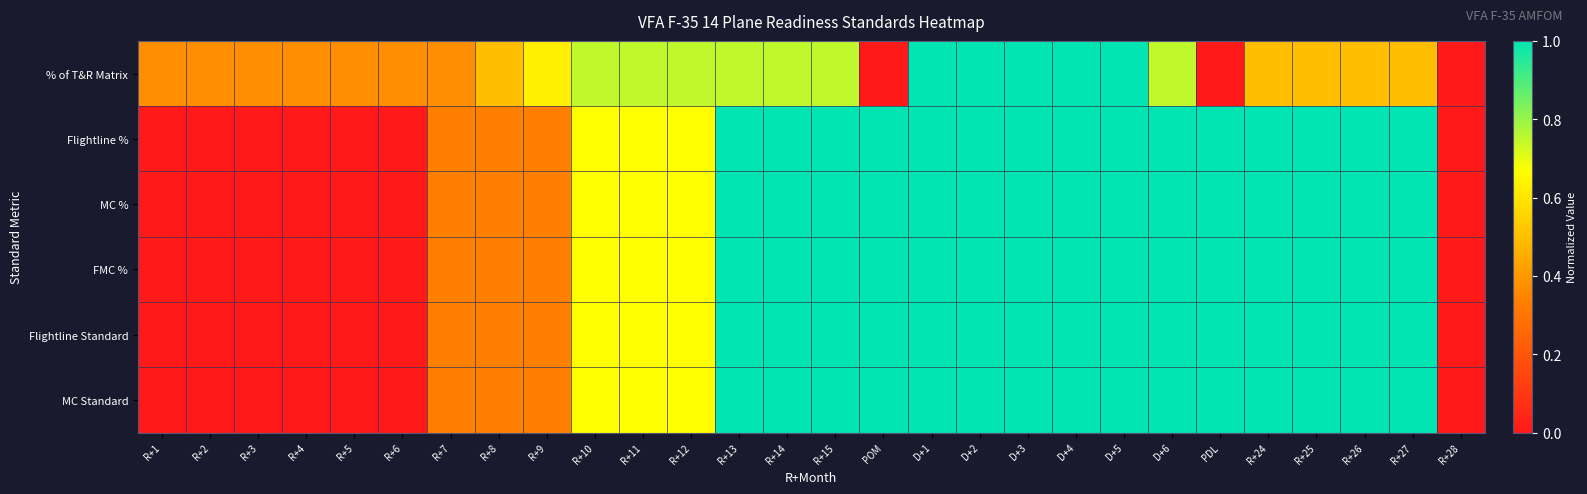

At how many categories does at least one series exceed 0?

27